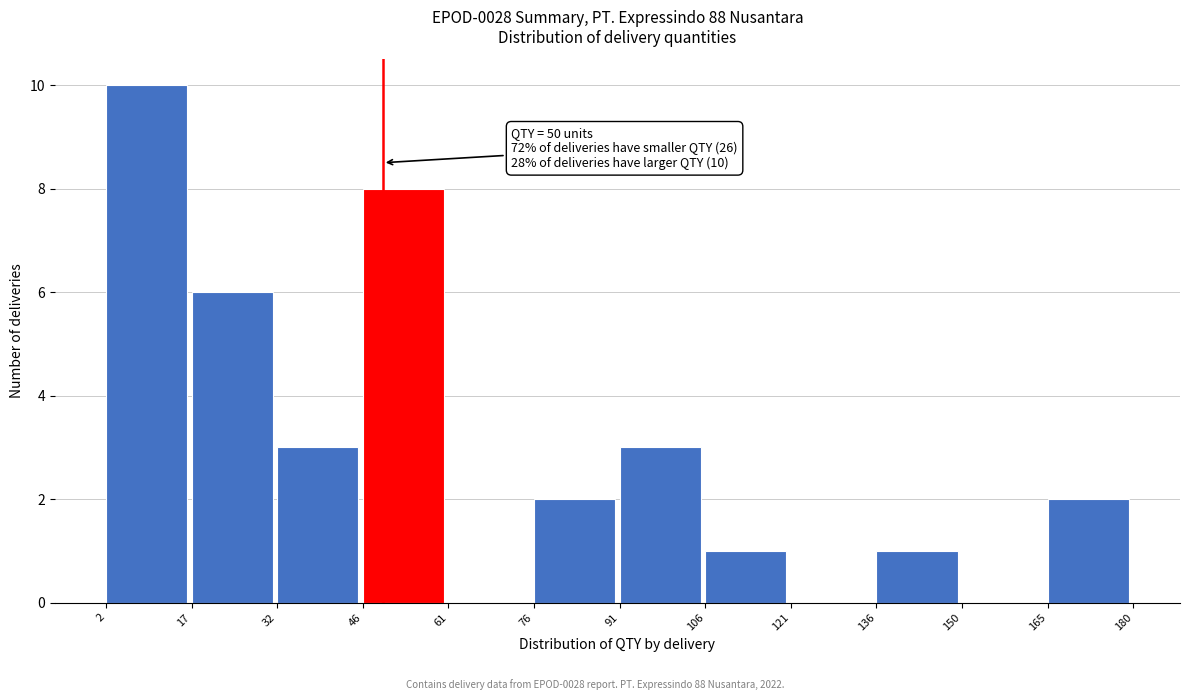

Over which range of the x-axis is the bar tallest?

2 to 17